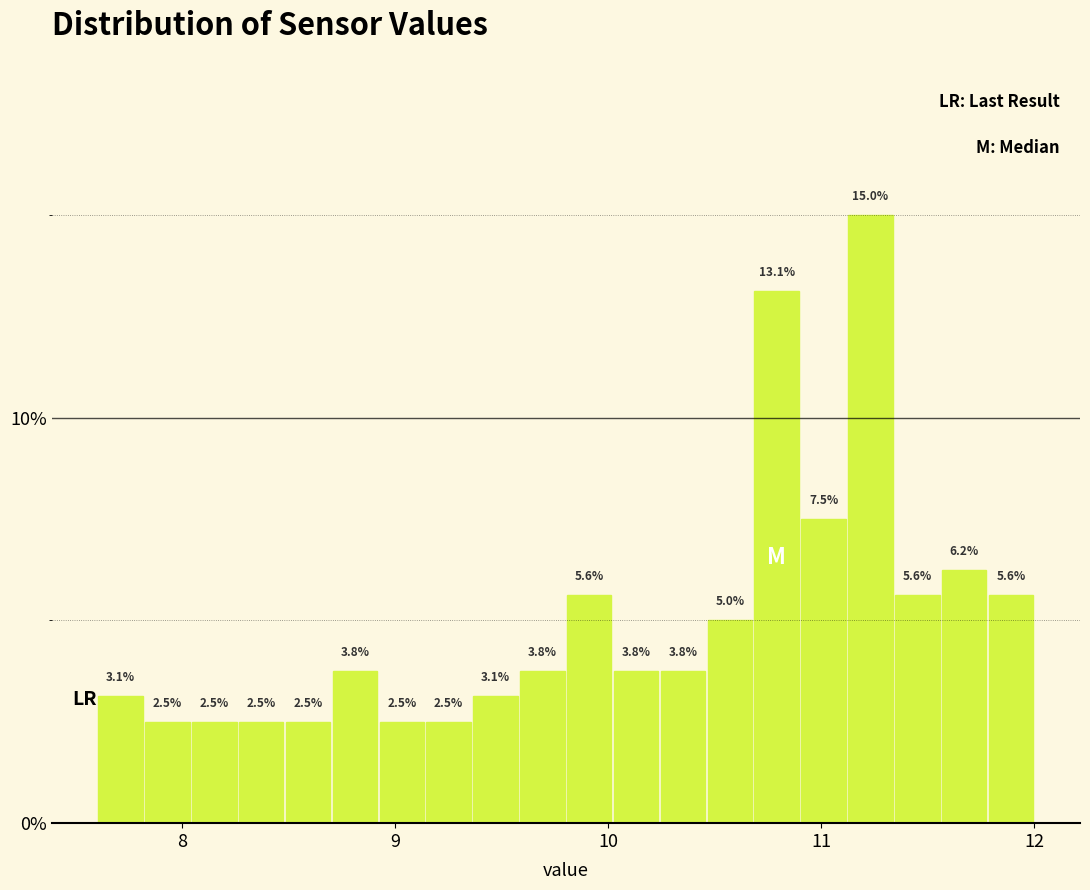

Around what value on the x-axis is the tallest bar? Give the approximate position of its centre, as read against the axis.

11.2